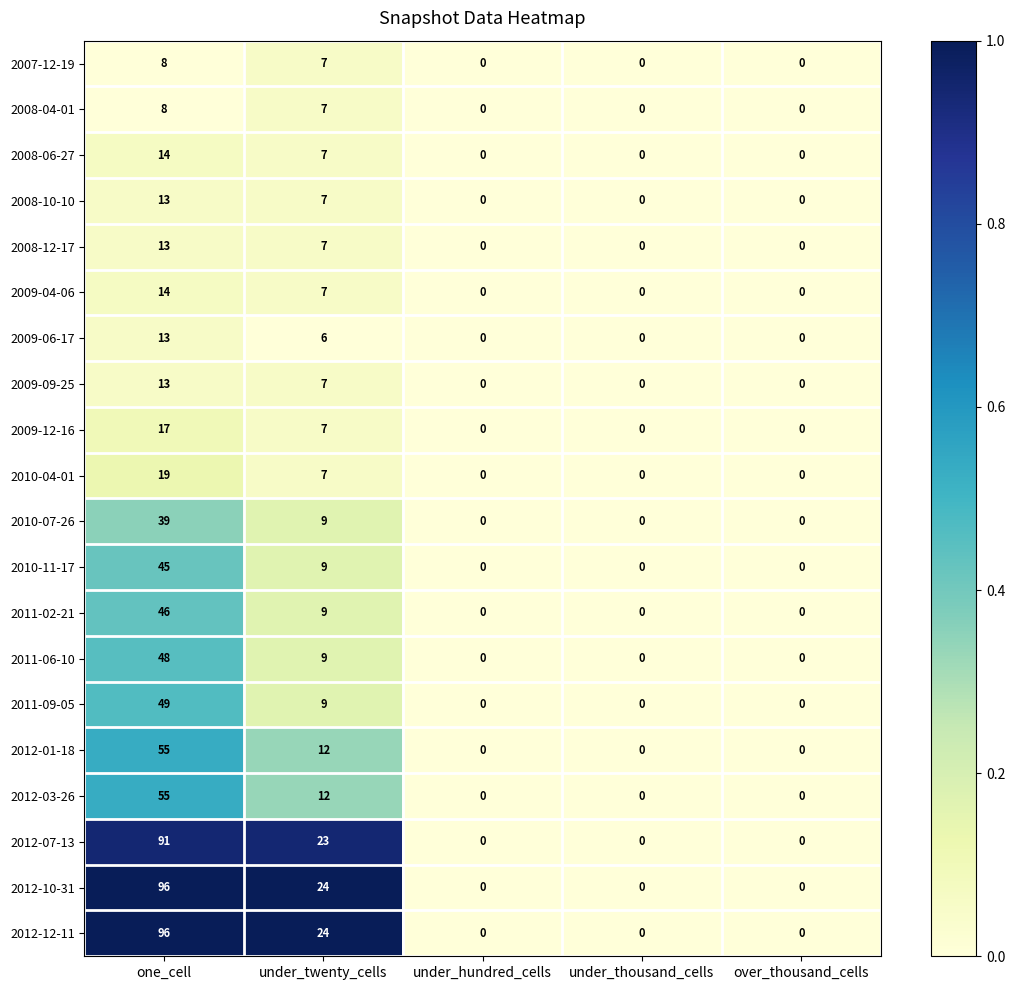

What is the spread (max minus min) of values at under_twenty_cells?

18